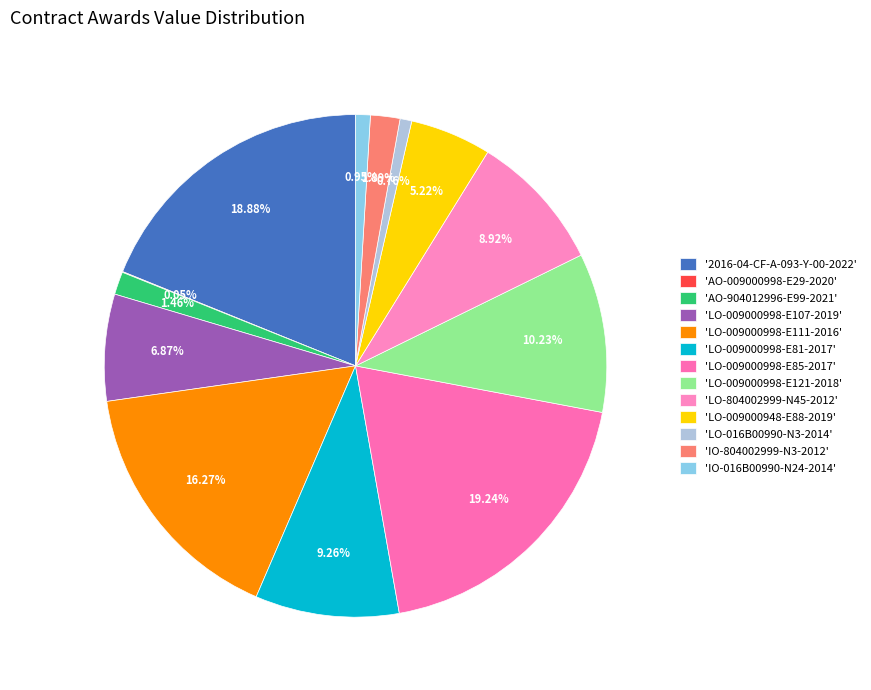

Is there any slice that represents more than half of the pie?

No